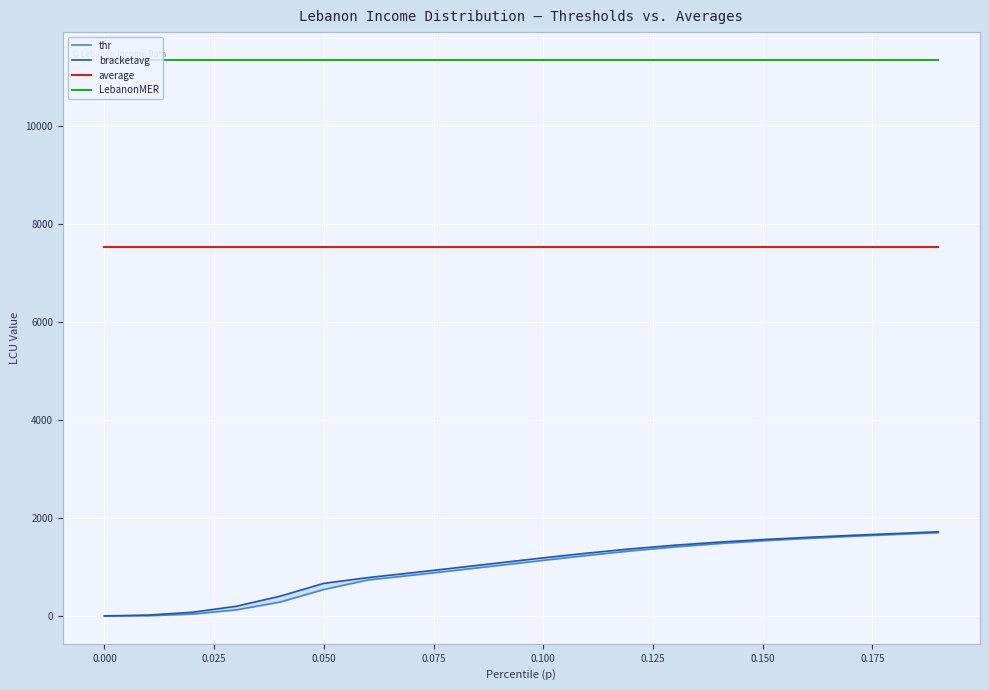

How many distinct data groups are displayed?

4